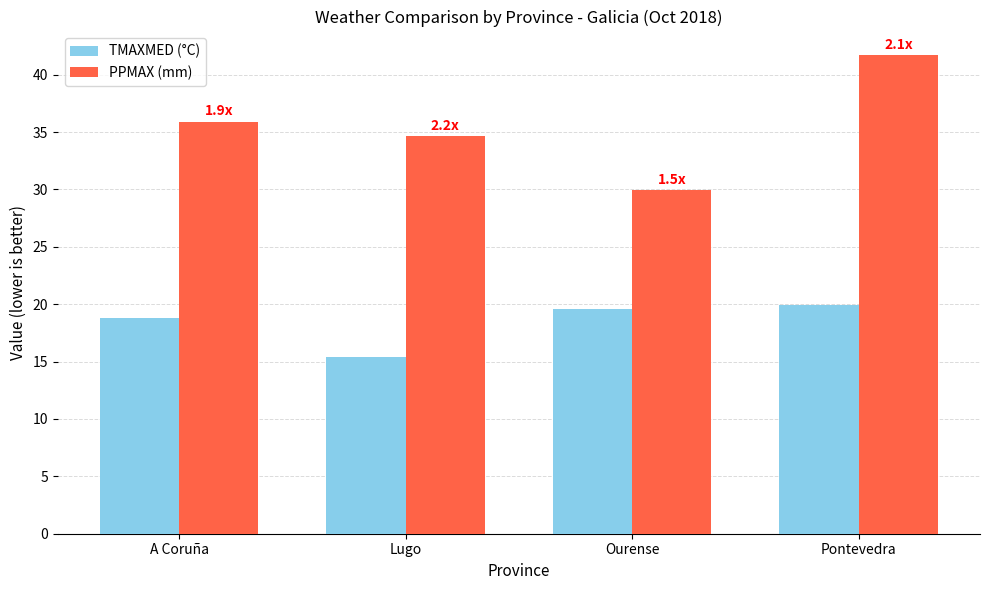

The TMAXMED (°C) series shows 5.9 at Pontevedra. True or false?

False